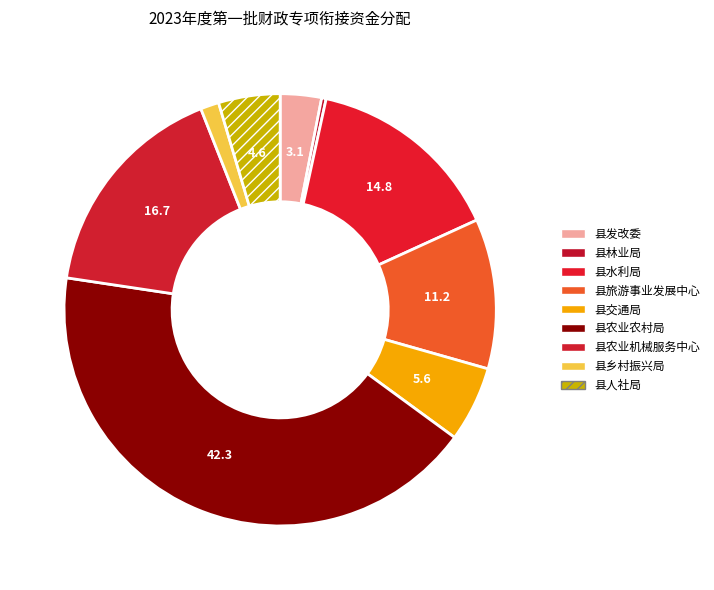

How many segments does this pie chart have?

9